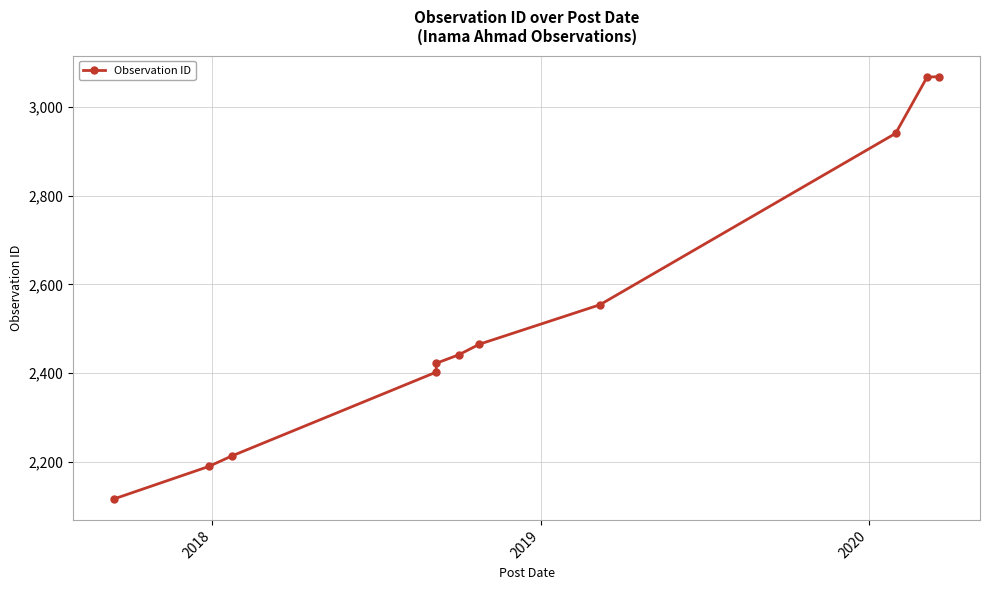

How many data points are above 2441?

5